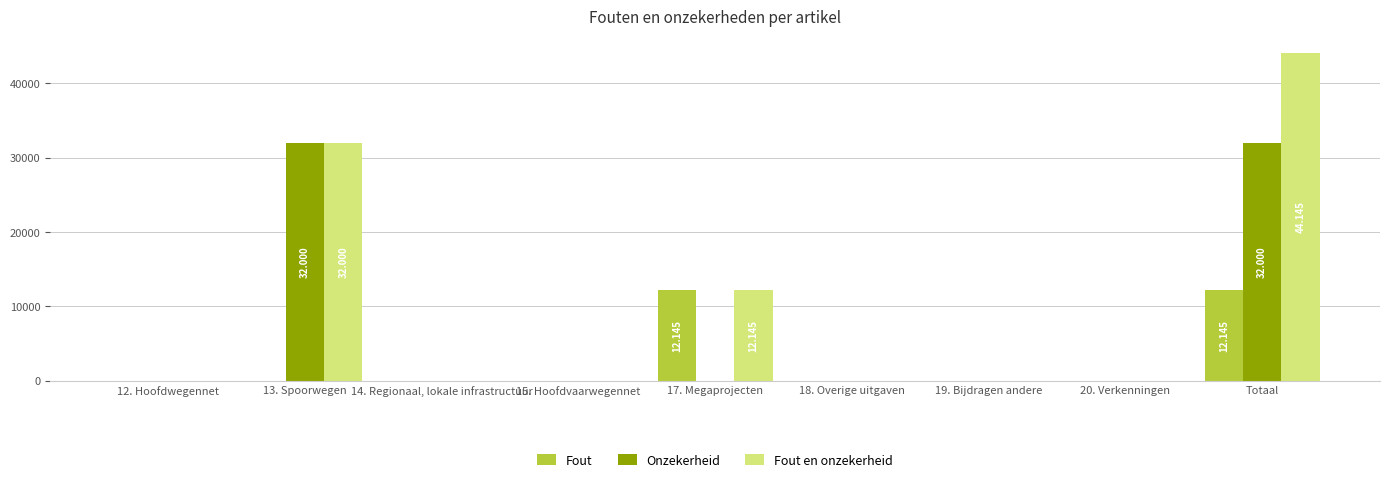

How many series are shown in this chart?

3